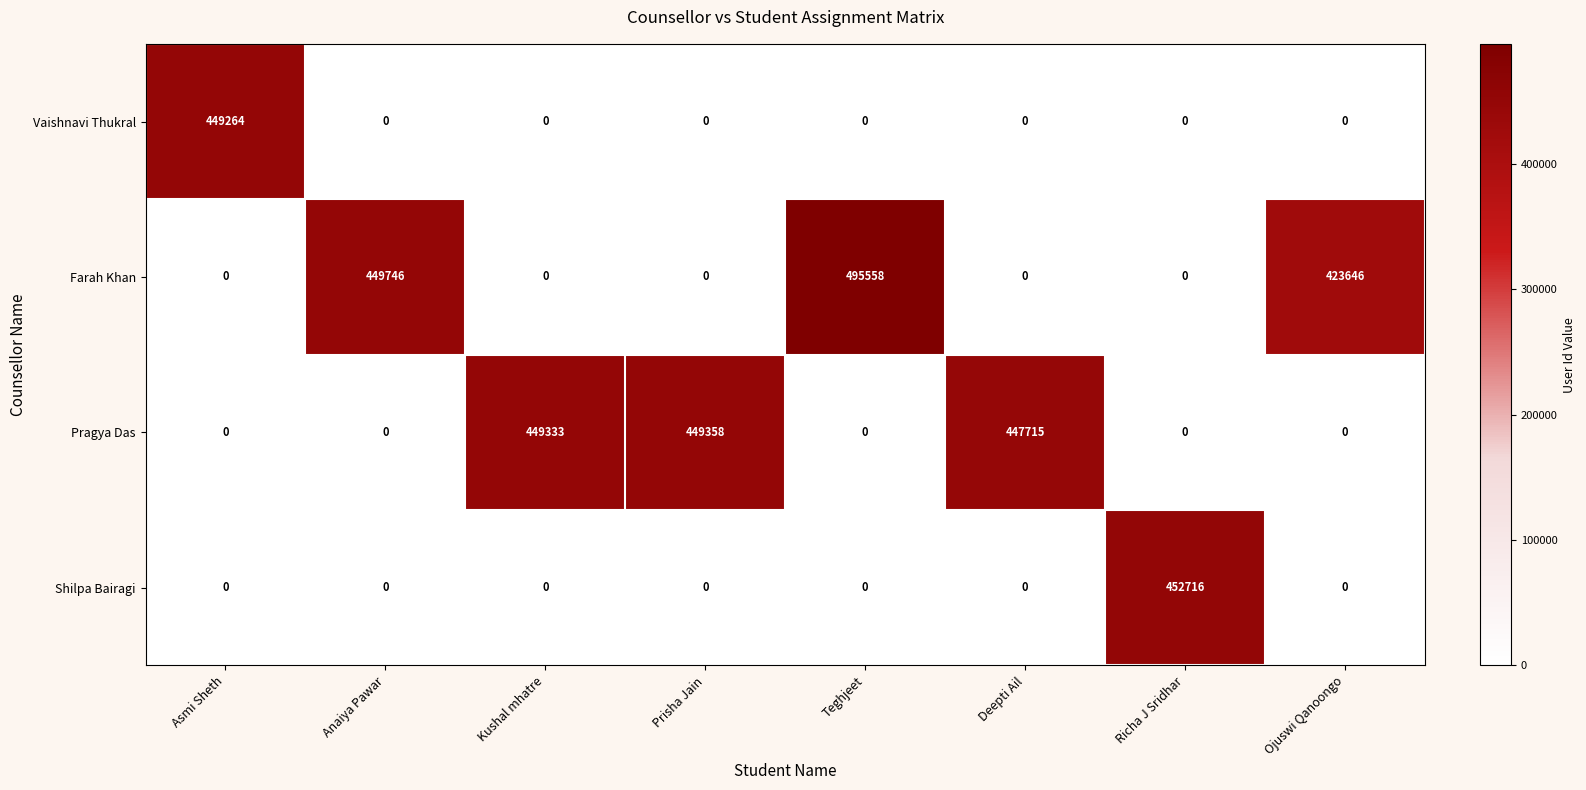

True or false: Vaishnavi Thukral has a value of 0 at Anaiya Pawar.

True